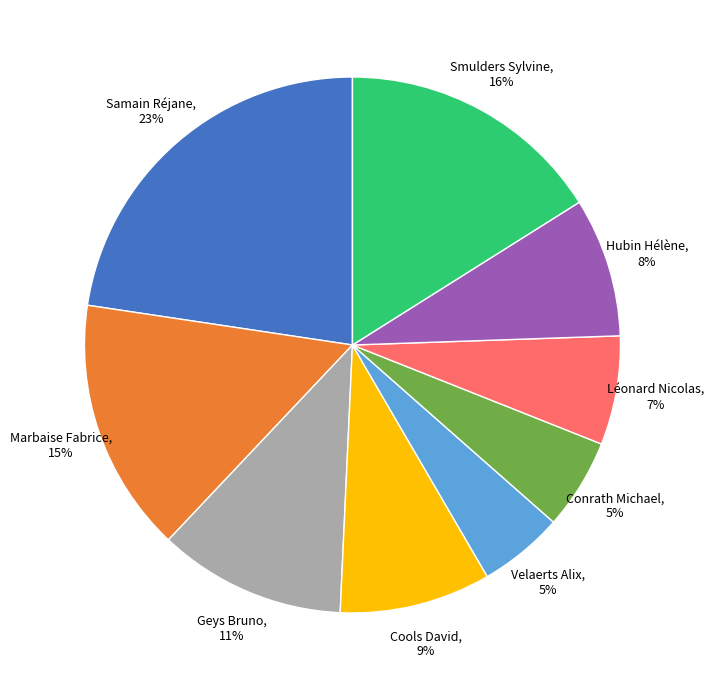

Does any single category account for the majority?

No